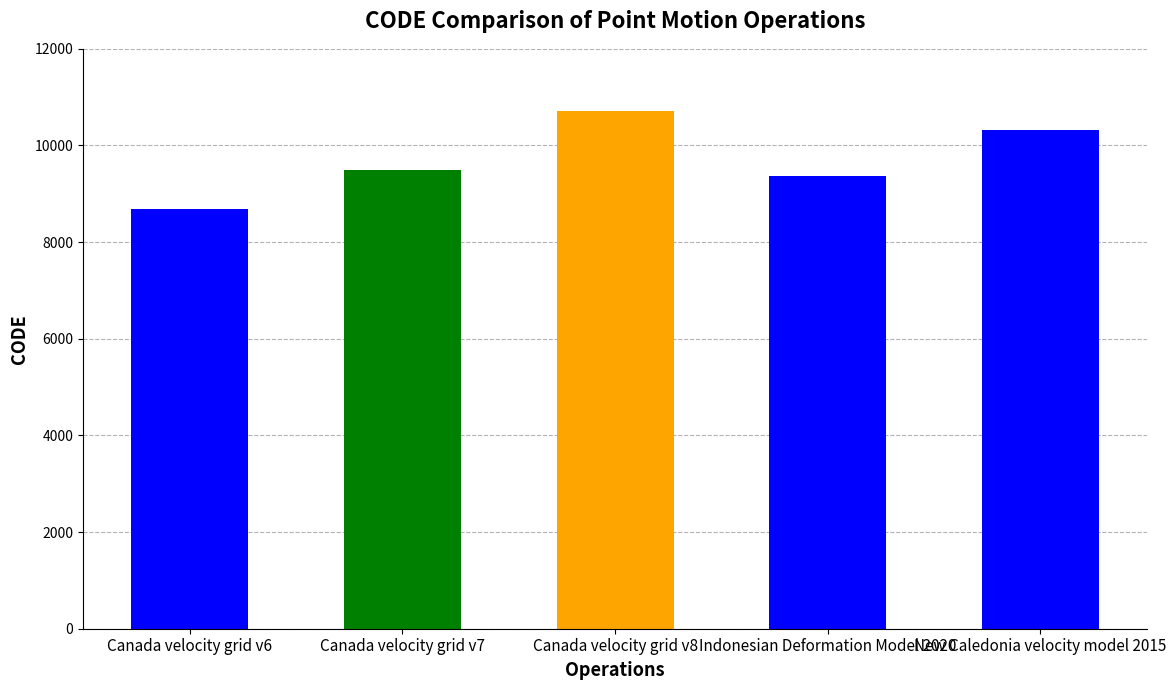

What is the difference between the second highest and minimum values?

1647